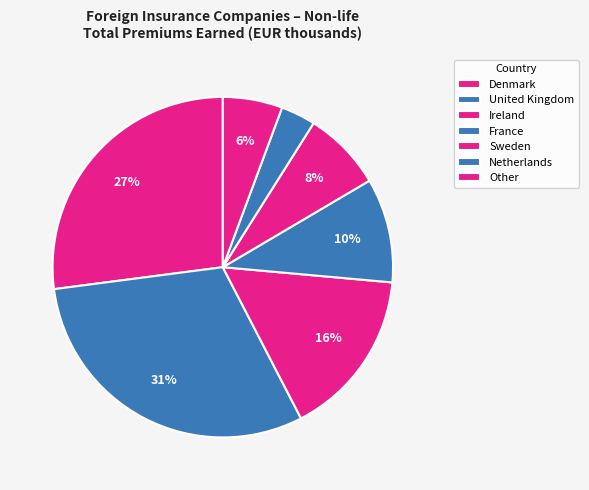

How many slices are in this pie chart?

7